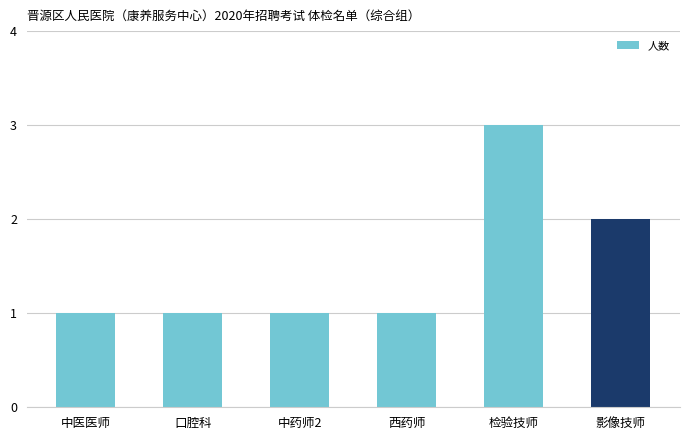

Approximately how many times larger is the value at 口腔科 compared to 检验技师?

0.3